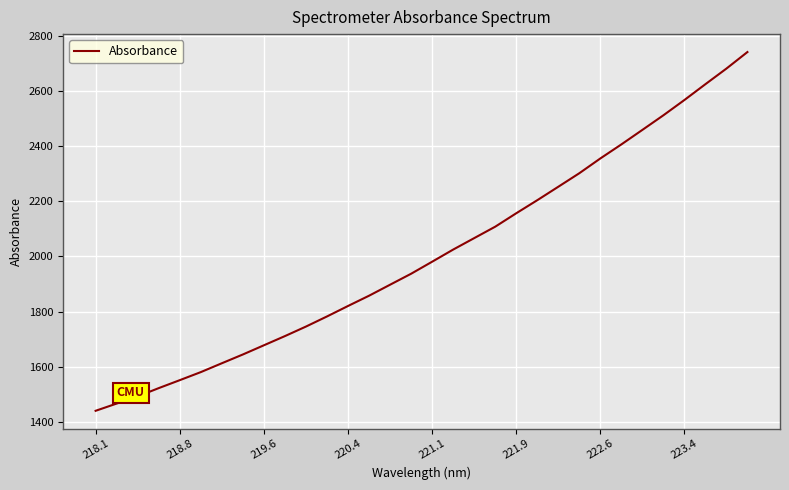

What is the difference between the maximum and minimum values?

1301.6